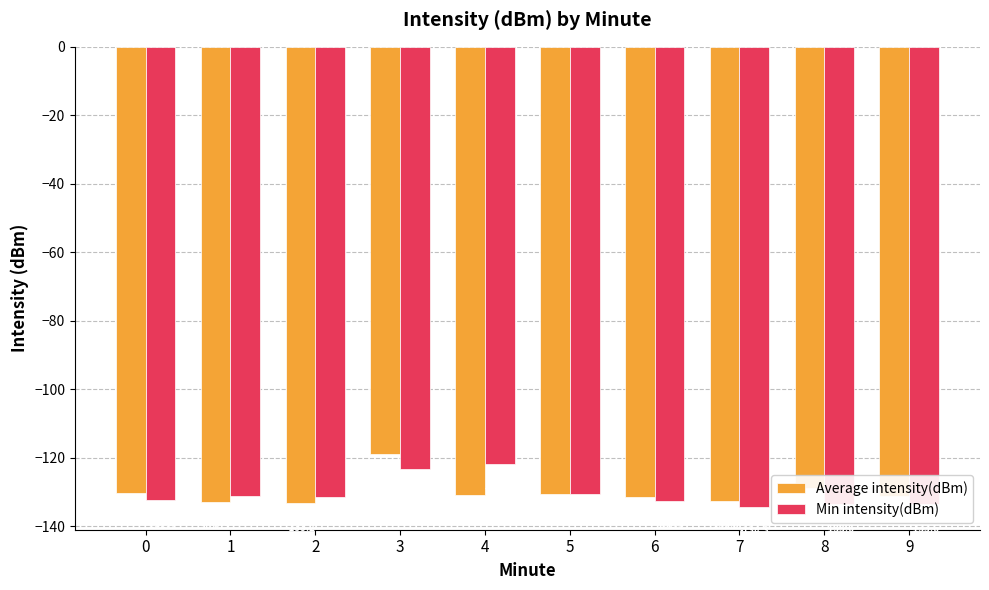

What is the lowest value of the Average intensity(dBm) series?

-133.2